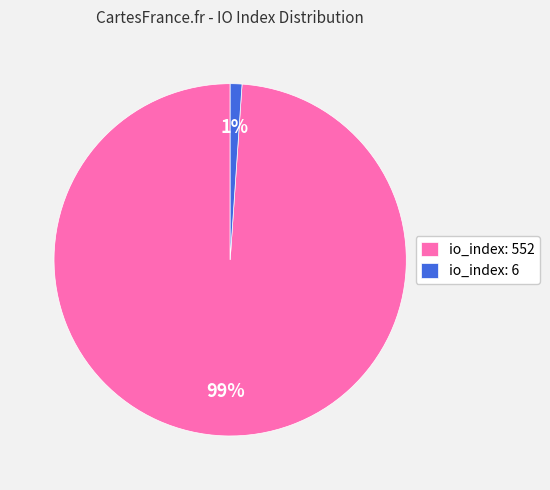

To the nearest percent, what portion does io_index: 6 represent?

1%